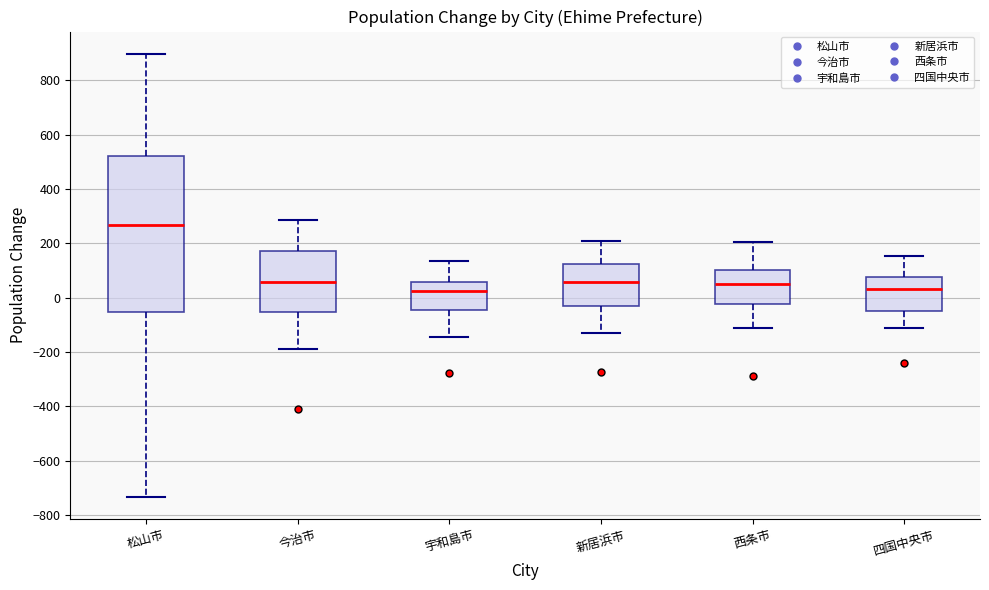

Which box is the tallest, from its lower edge to its upper edge?

松山市